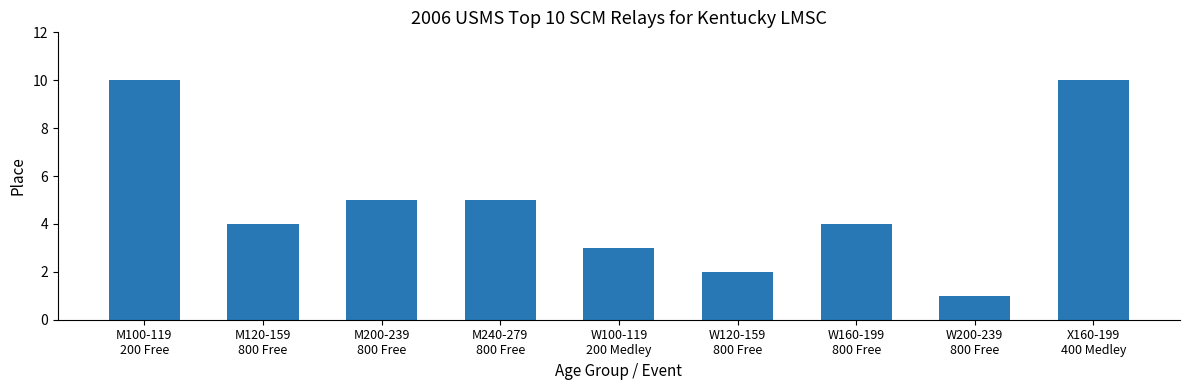

What is the maximum value shown in the chart?

10